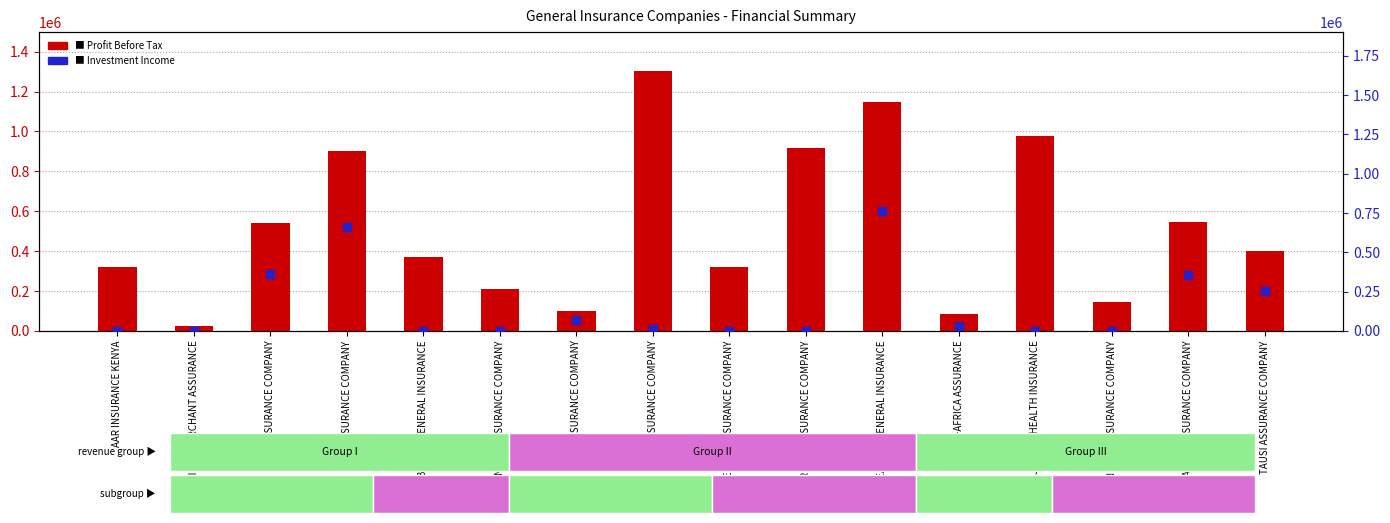

Which series has the largest total across all categories?

Profit Before Tax